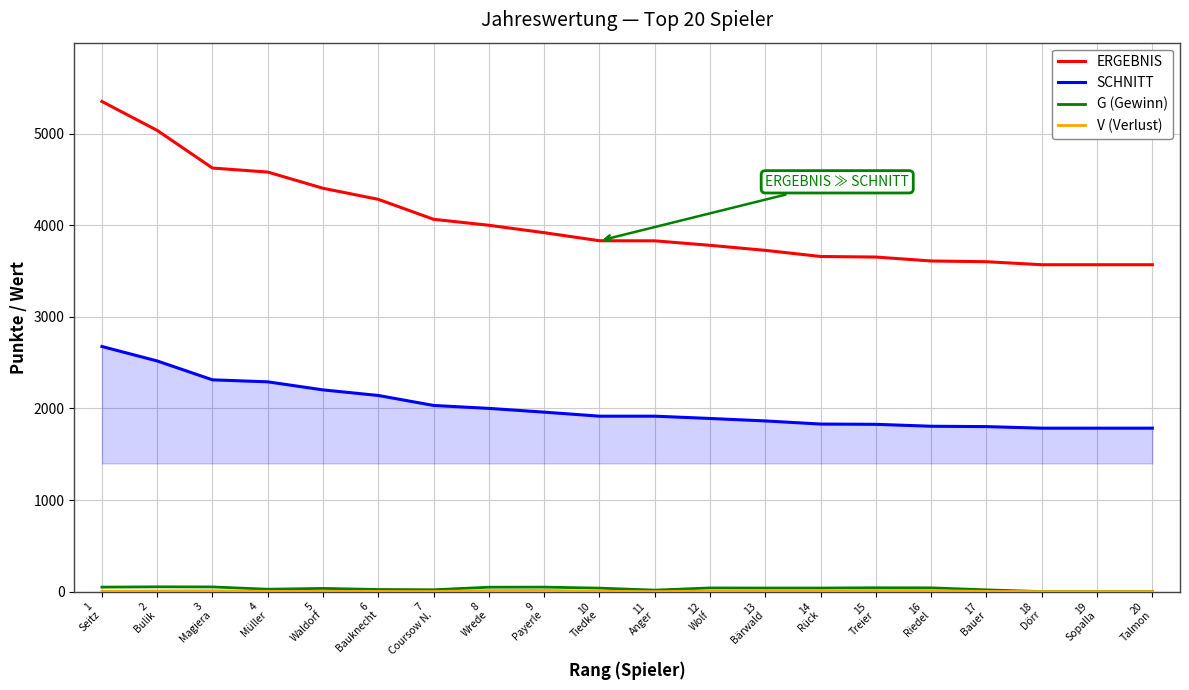

What value does the SCHNITT series have at 9
Payerle, to the nearest 50?

1950